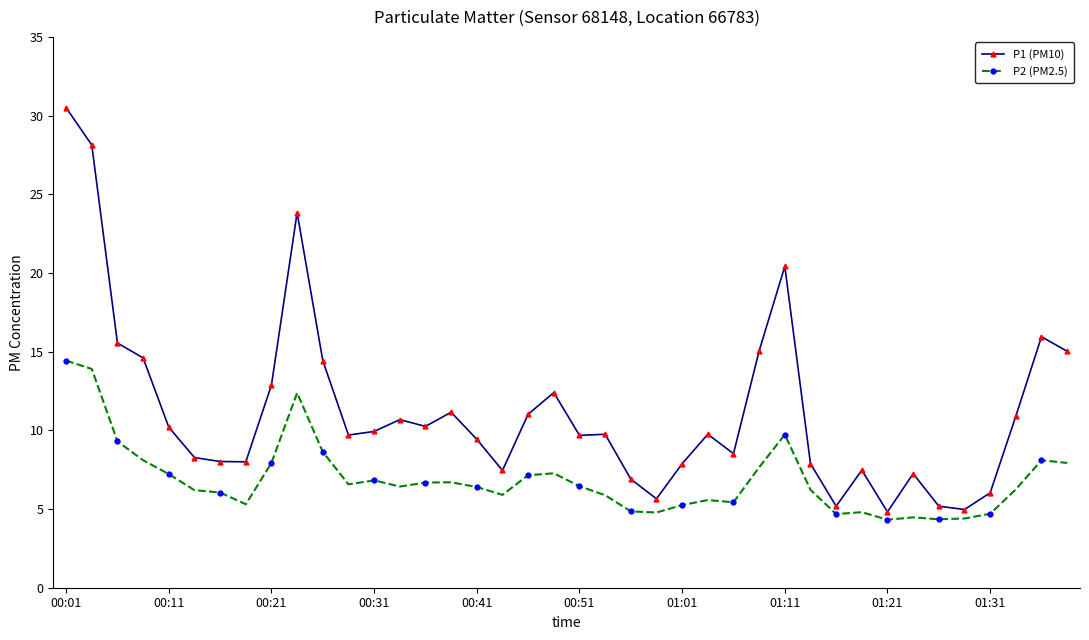

How many lines are shown in the chart?

2